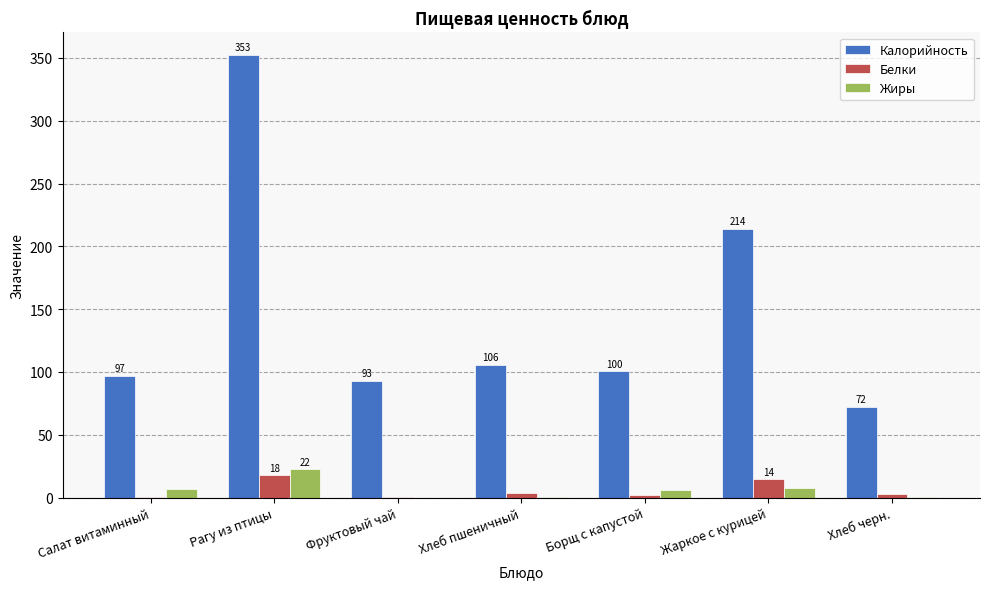

What are all the series names shown in the legend?

Калорийность, Белки, Жиры